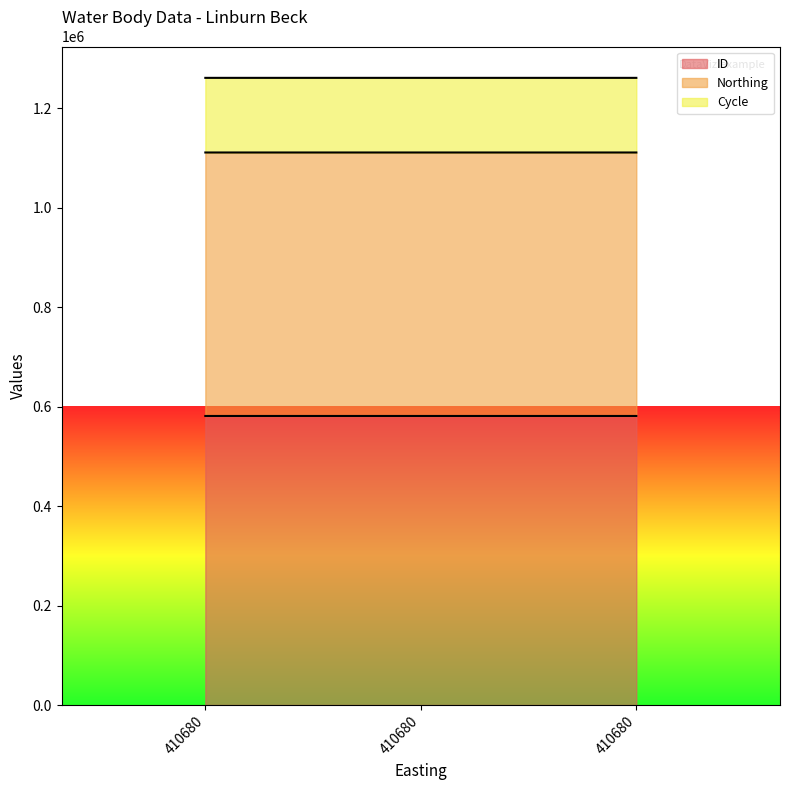

What is the greatest value displayed?

580986